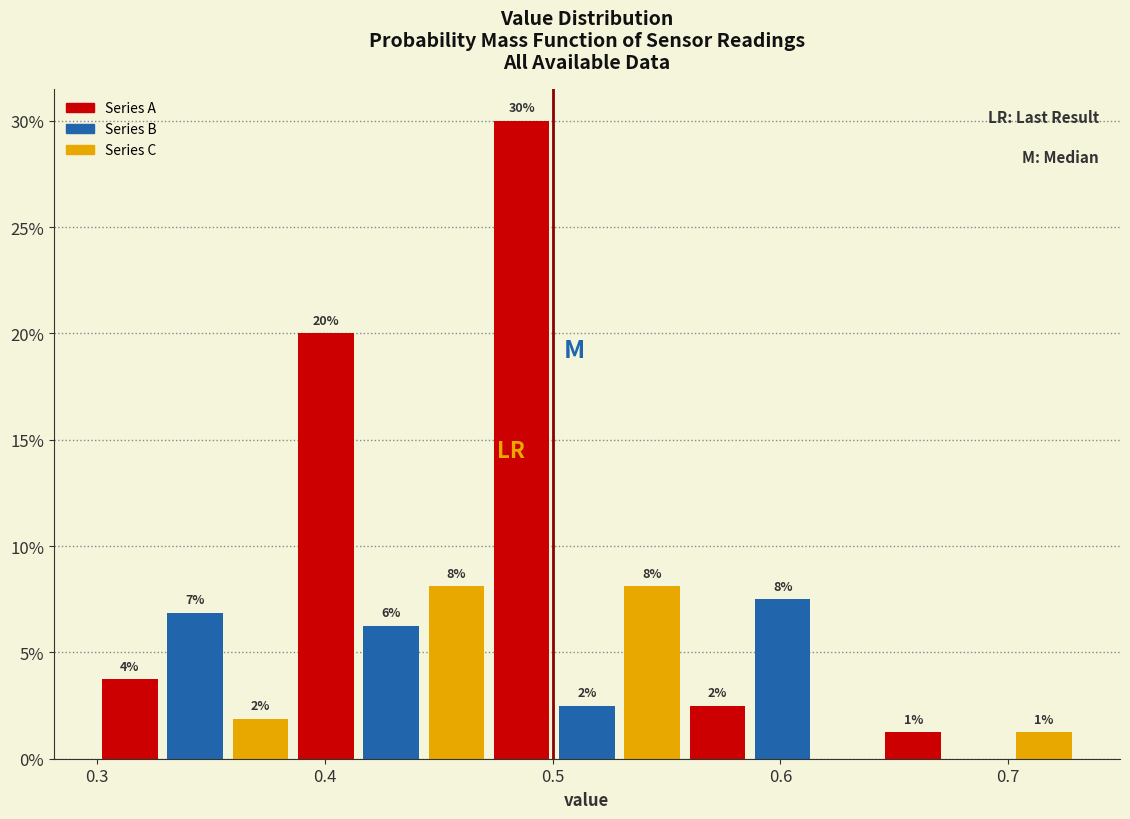

Around what value on the x-axis is the tallest bar? Give the approximate position of its centre, as read against the axis.

0.49